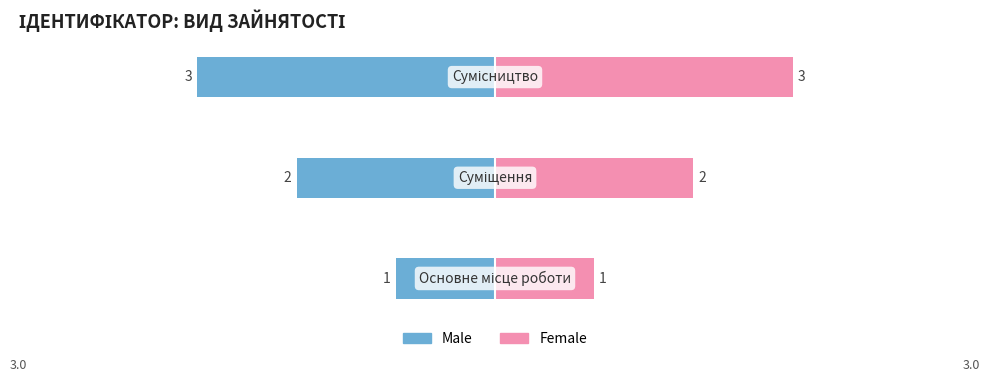

How many data points in Male are above -2?

1